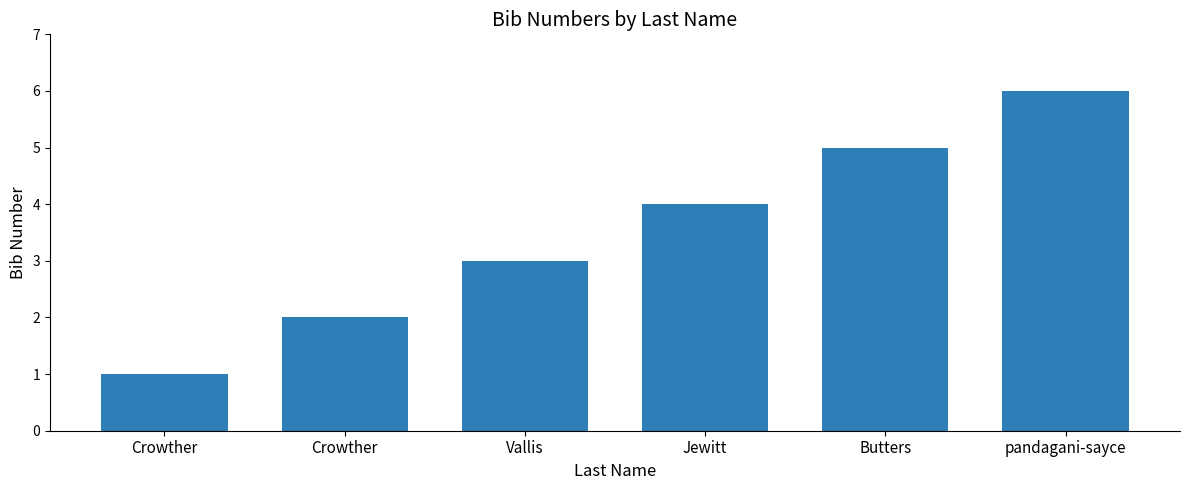

What is the change in value from Crowther to Butters?

+4